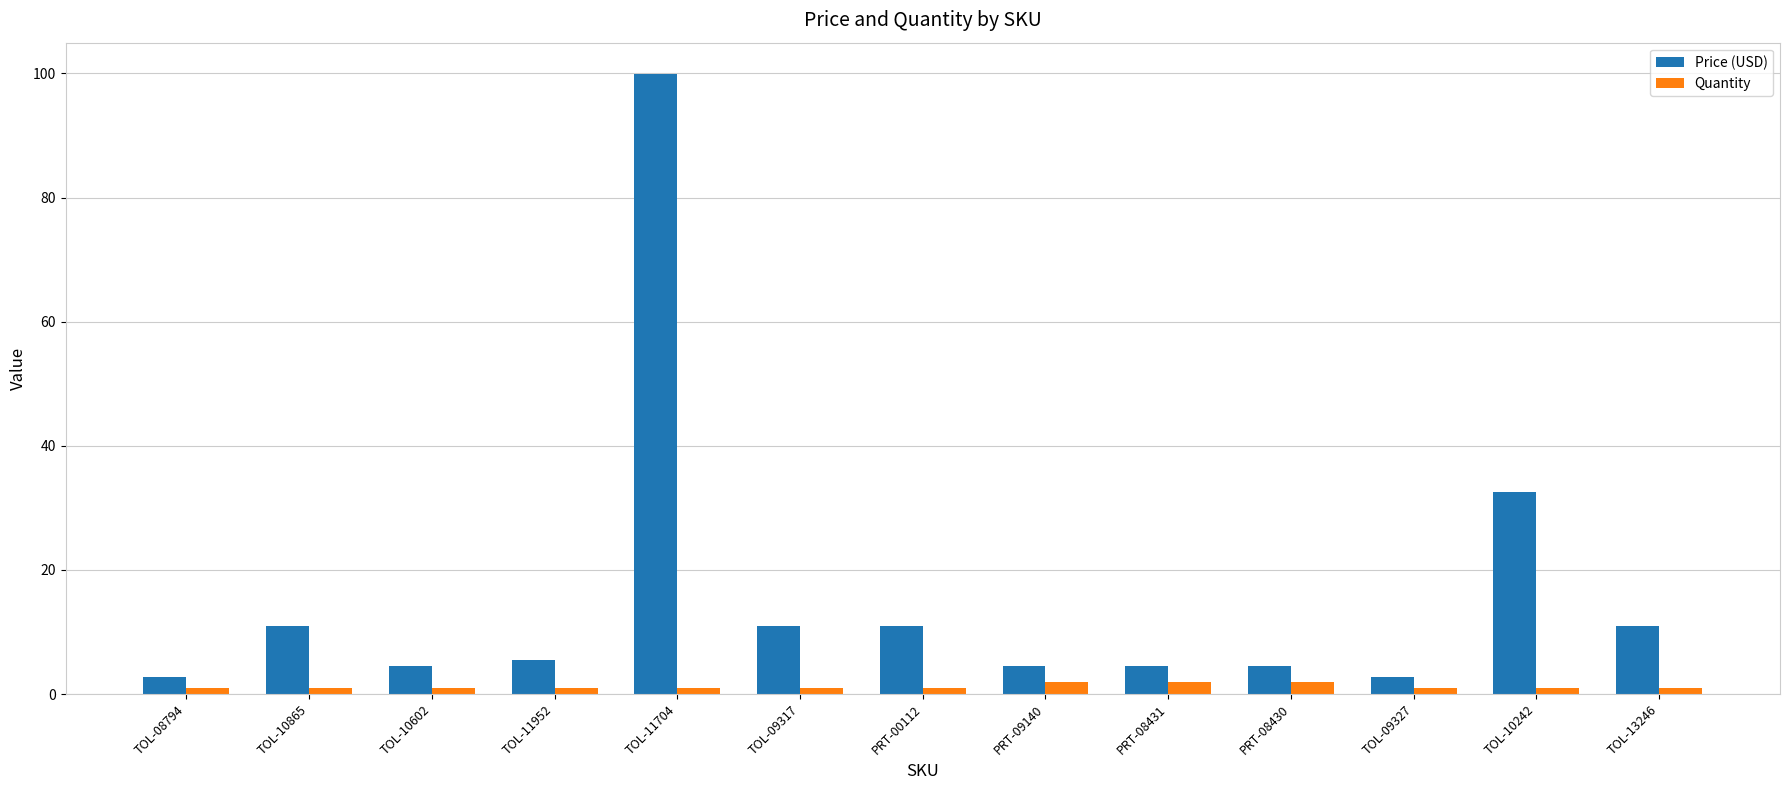

How many bars are there in each group?

2